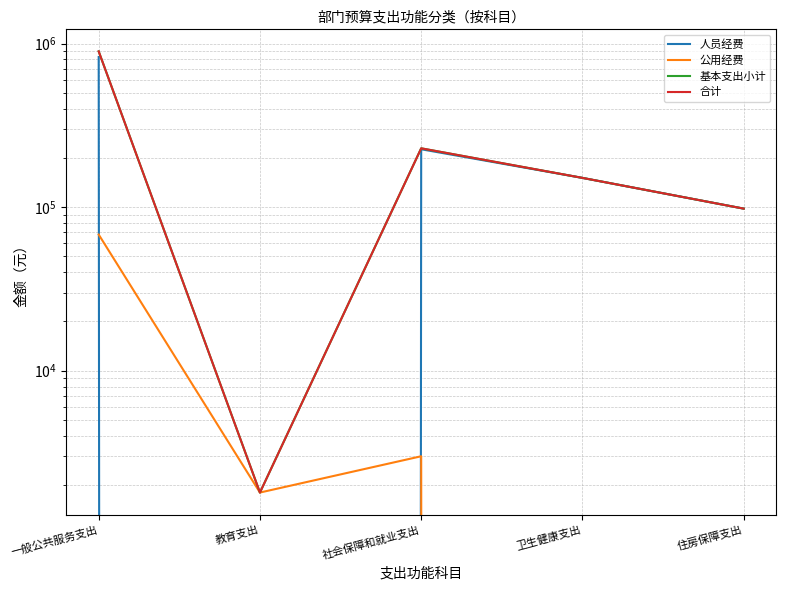

What is the greatest value displayed?

895502.6